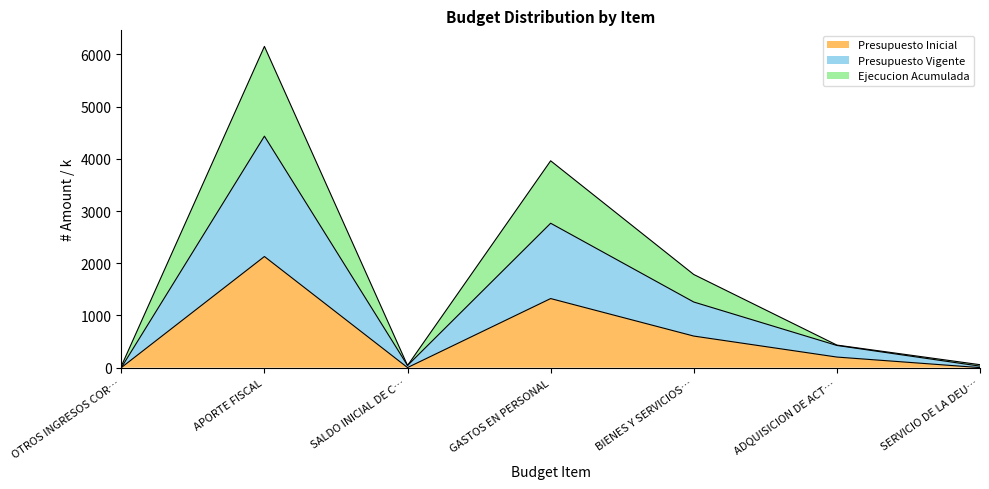

What are all the series names shown in the legend?

Presupuesto Inicial, Presupuesto Vigente, Ejecucion Acumulada